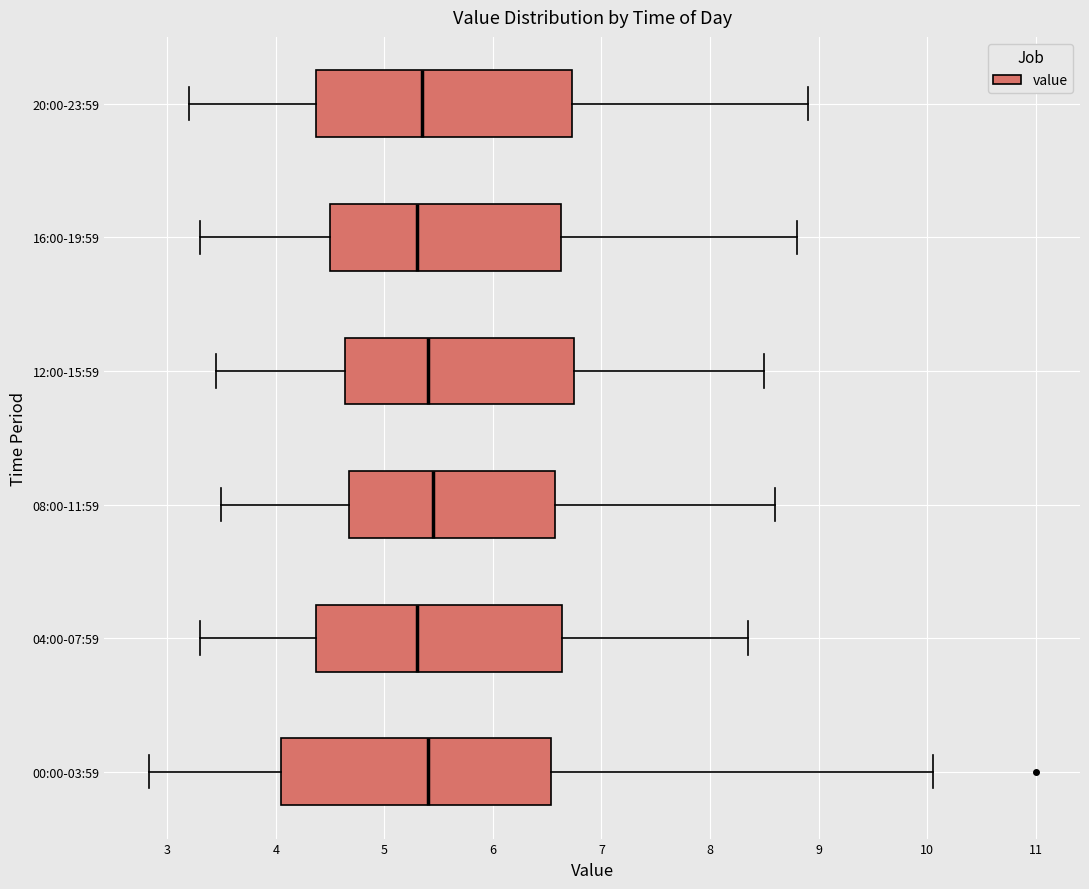

Reading bottom to top, read every box against the x-axis: the position of its median line, the range the box covers, and the ends of its whiskers. The values are not printed on the chart, so give them approximately, as read against the axis.

00:00-03:59: median 5.4, box 4.0 to 6.5, whiskers 2.8 to 10.1
04:00-07:59: median 5.3, box 4.4 to 6.6, whiskers 3.3 to 8.4
08:00-11:59: median 5.5, box 4.7 to 6.6, whiskers 3.5 to 8.6
12:00-15:59: median 5.4, box 4.6 to 6.8, whiskers 3.5 to 8.5
16:00-19:59: median 5.3, box 4.5 to 6.6, whiskers 3.3 to 8.8
20:00-23:59: median 5.4, box 4.4 to 6.7, whiskers 3.2 to 8.9